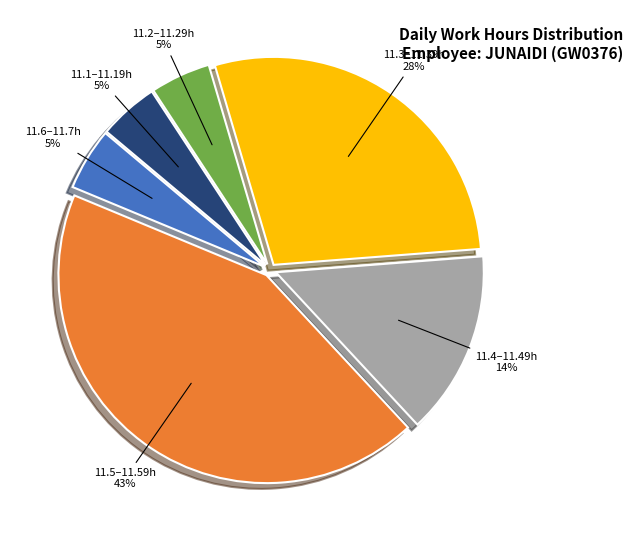

To the nearest percent, what is the average slice percentage?

17%